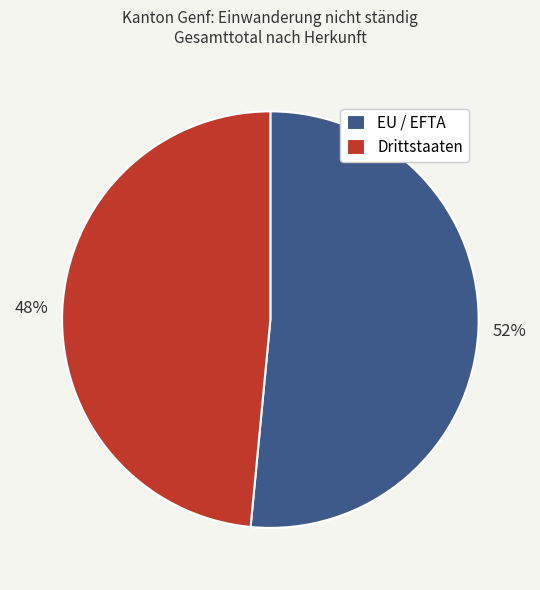

True or false: Drittstaaten accounts for 48% of the total.

True